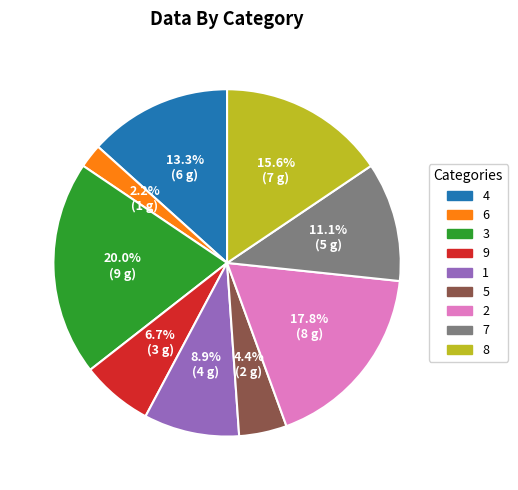

Is there any slice that represents more than half of the pie?

No